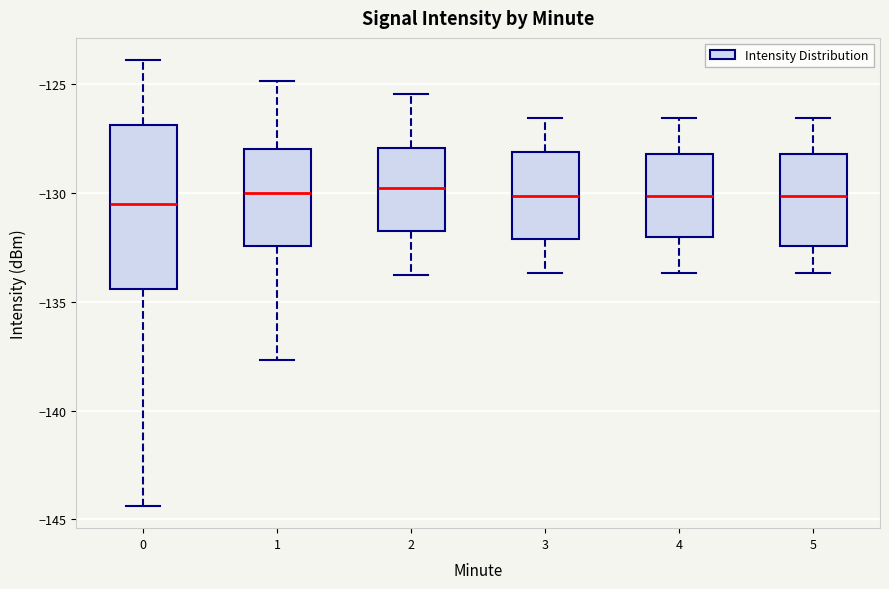

Reading left to right, read every box against the y-axis: the position of its median line, the range the box covers, and the ends of its whiskers. The values are not printed on the chart, so give them approximately, as read against the axis.

0: median -130.5, box -134.5 to -127.0, whiskers -144.5 to -124.0
1: median -130.0, box -132.5 to -128.0, whiskers -137.5 to -125.0
2: median -130.0, box -131.5 to -128.0, whiskers -134.0 to -125.5
3: median -130.0, box -132.0 to -128.0, whiskers -133.5 to -126.5
4: median -130.0, box -132.0 to -128.0, whiskers -133.5 to -126.5
5: median -130.0, box -132.5 to -128.0, whiskers -133.5 to -126.5